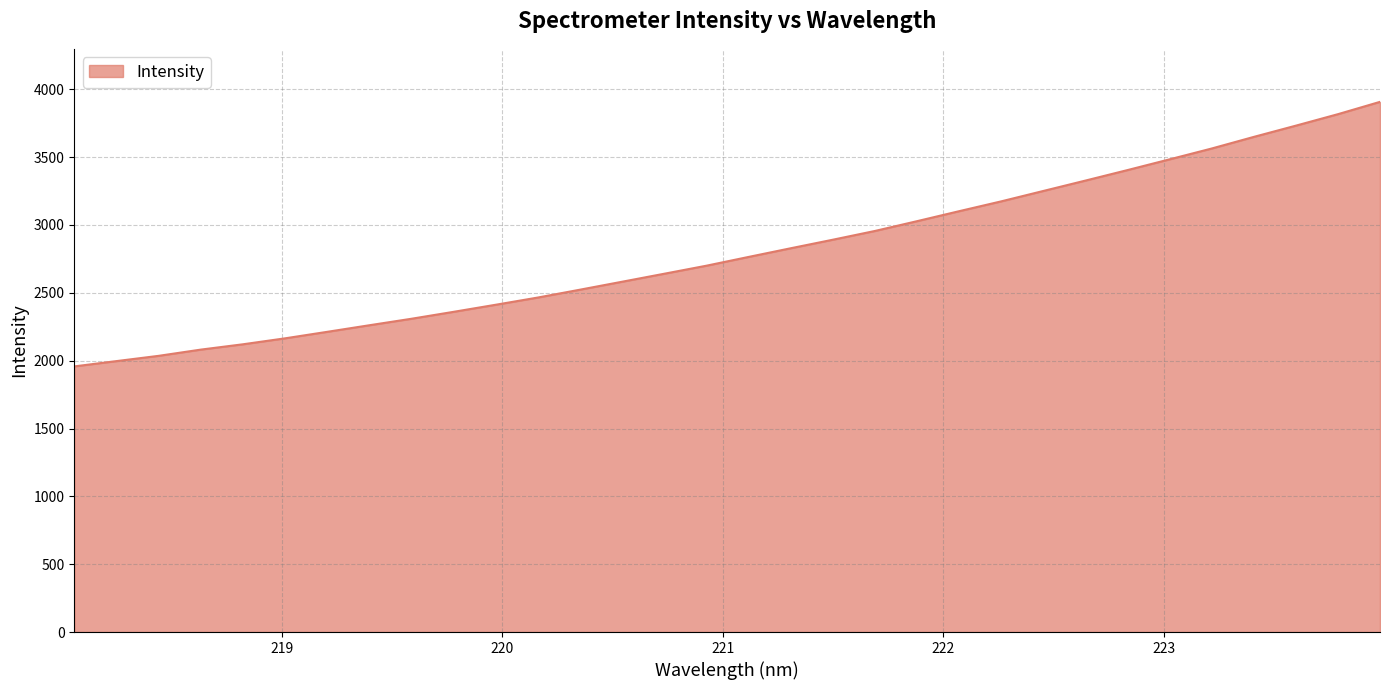

What is the smallest value displayed?

1957.7